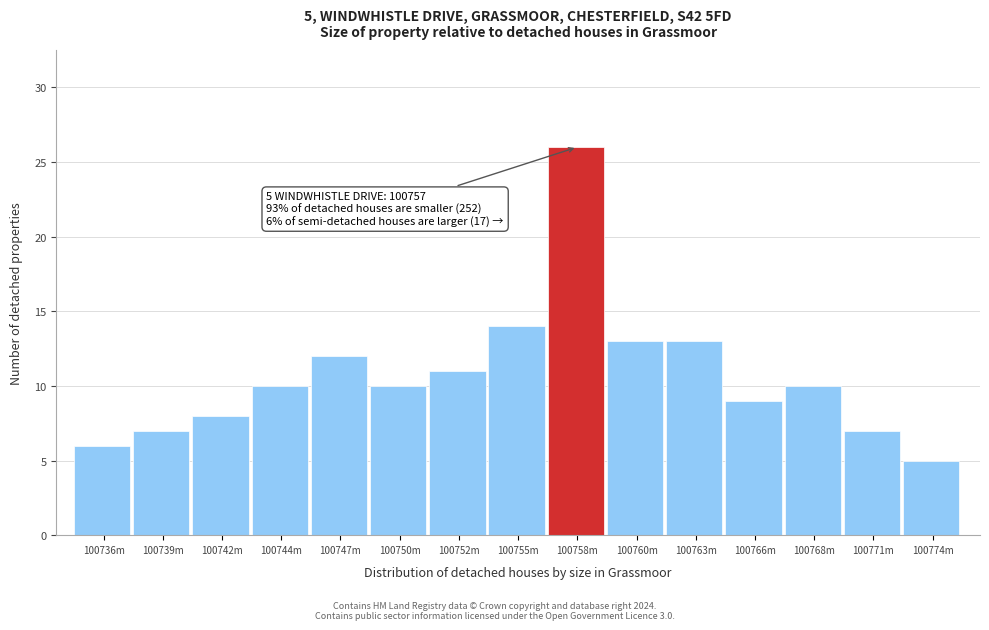

Reading left to right, transcribe all the data shown in this chart.

100736m=6	100739m=7	100742m=8	100744m=10	100747m=12	100750m=10	100752m=11	100755m=14	100758m=26	100760m=13	100763m=13	100766m=9	100768m=10	100771m=7	100774m=5